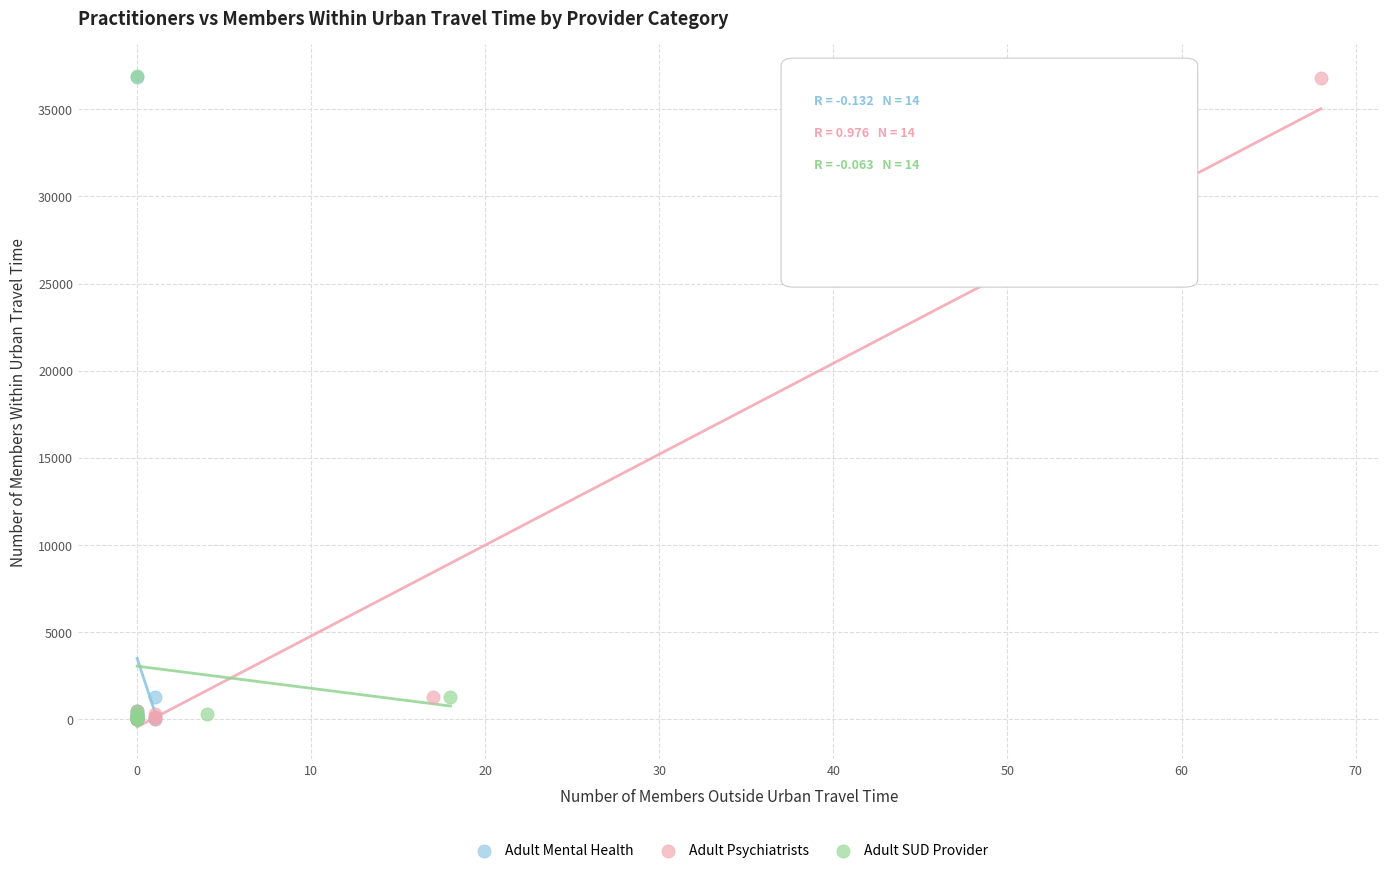

Which series has the widest spread of Y values?

Adult SUD Provider